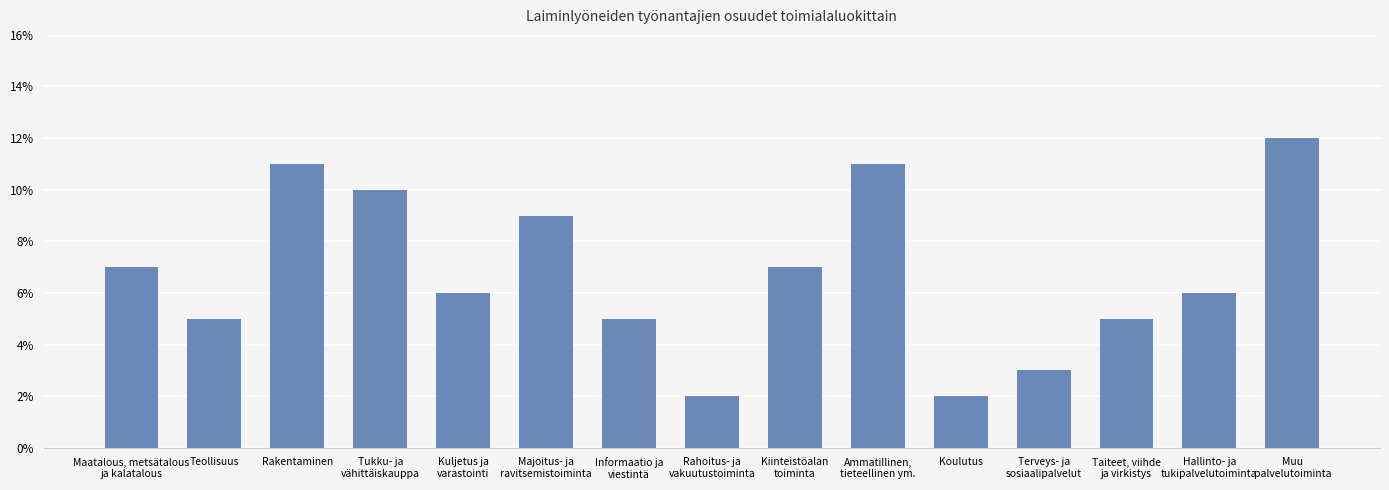

What is the difference between the second highest and second lowest values?

0.1